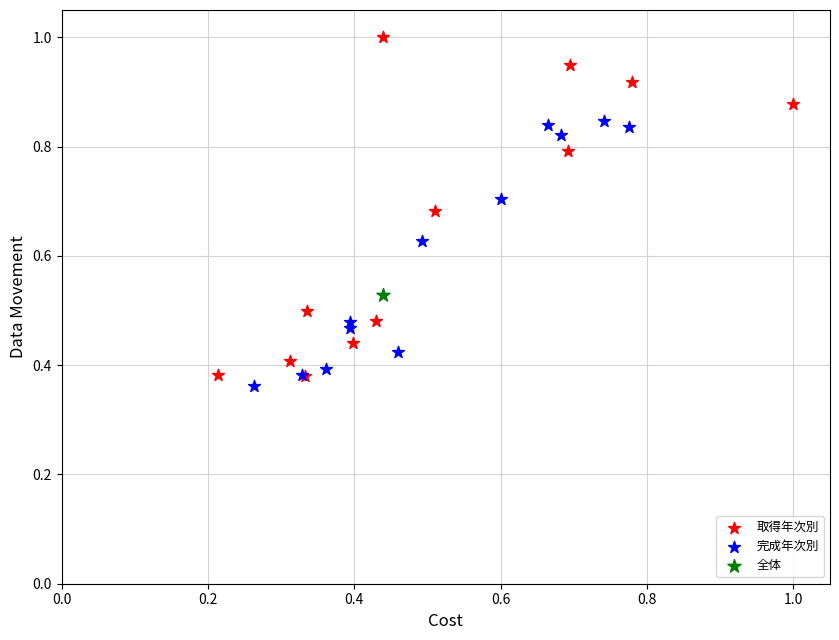

What are all the series names shown in the legend?

取得年次別, 完成年次別, 全体